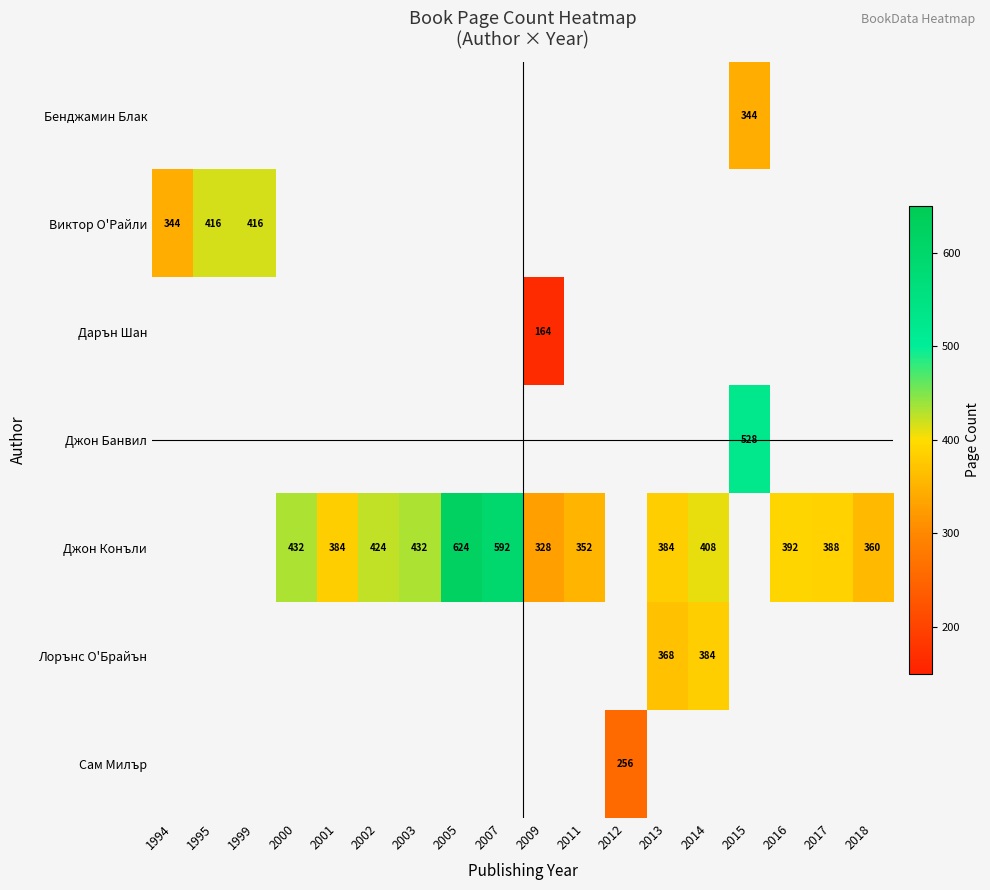

Which label corresponds to the smallest value in the chart?

2009